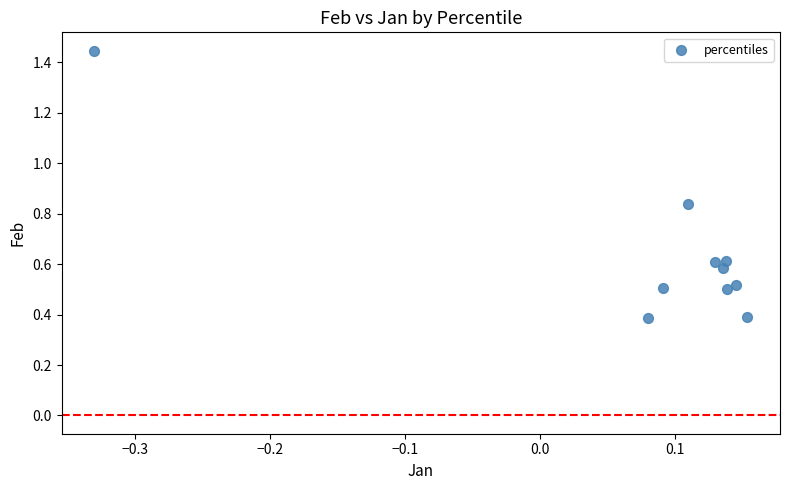

What is the range of Y values (max minus min)?

1.1